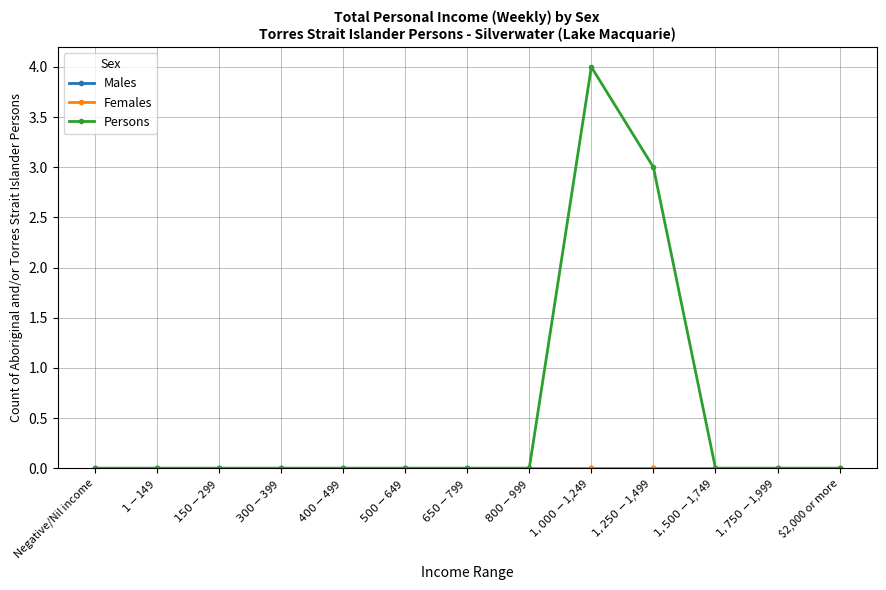

Is this an area chart (filled region under the line)?

No